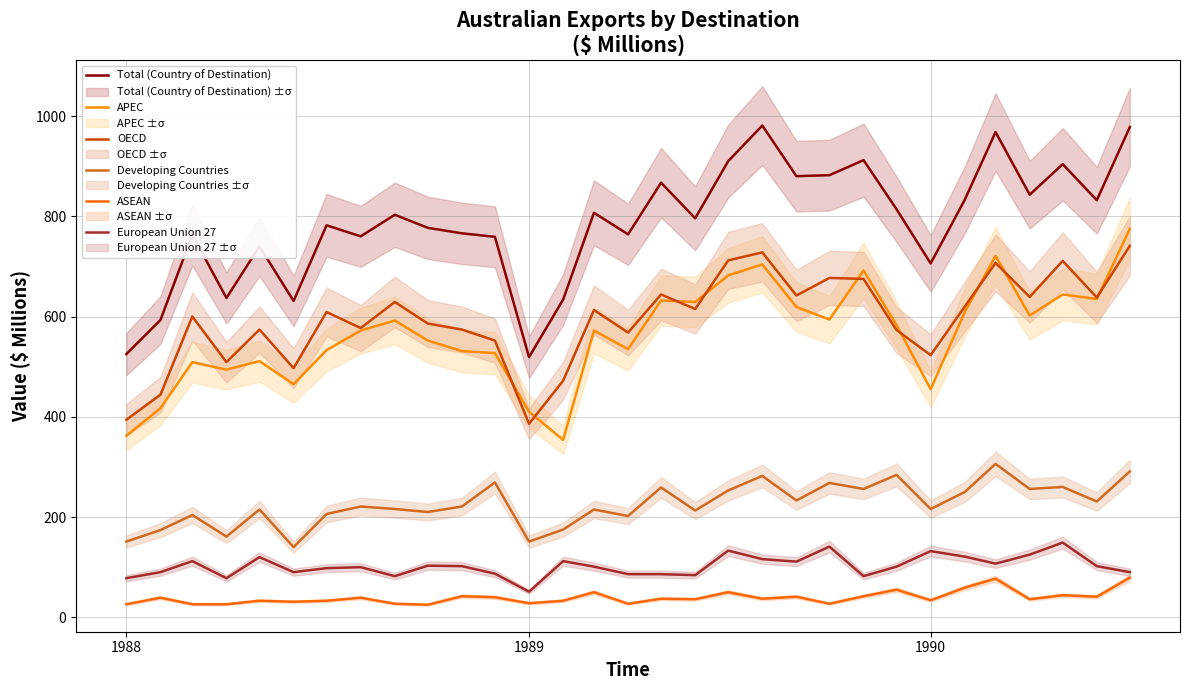

How many values in the OECD series exceed 609?

15